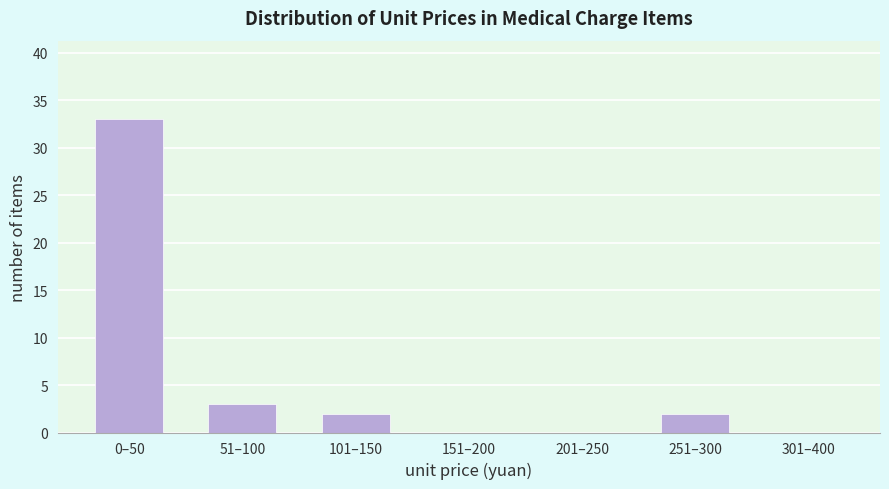

Reading right to left, extract all data points from this chart.

301–400=0	251–300=2	201–250=0	151–200=0	101–150=2	51–100=3	0–50=33